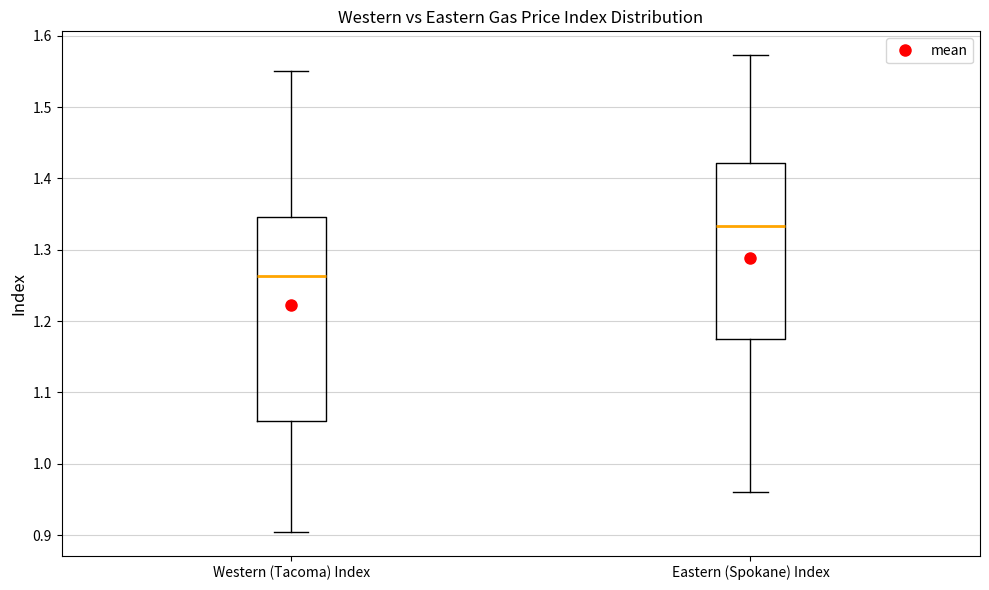

Where does the upper whisker of the box for Western (Tacoma) Index end on the y-axis? The values are not printed on the chart, so give them approximately, as read against the axis.

1.55